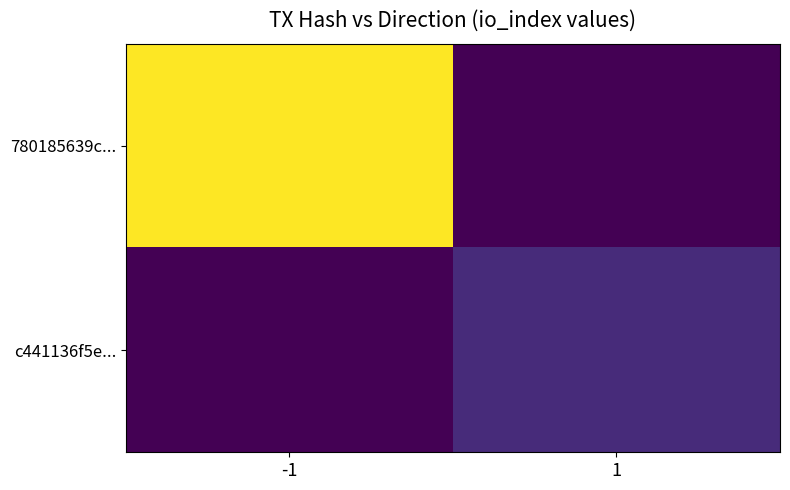

At how many categories does at least one series exceed 45?

1